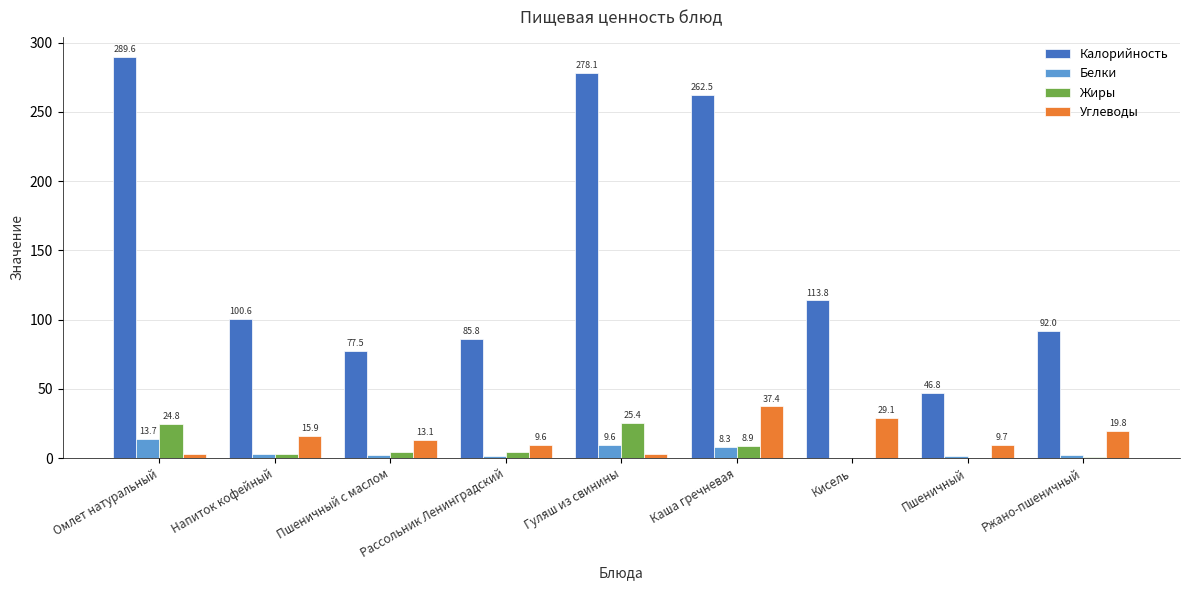

What is the maximum value for Жиры?

25.4